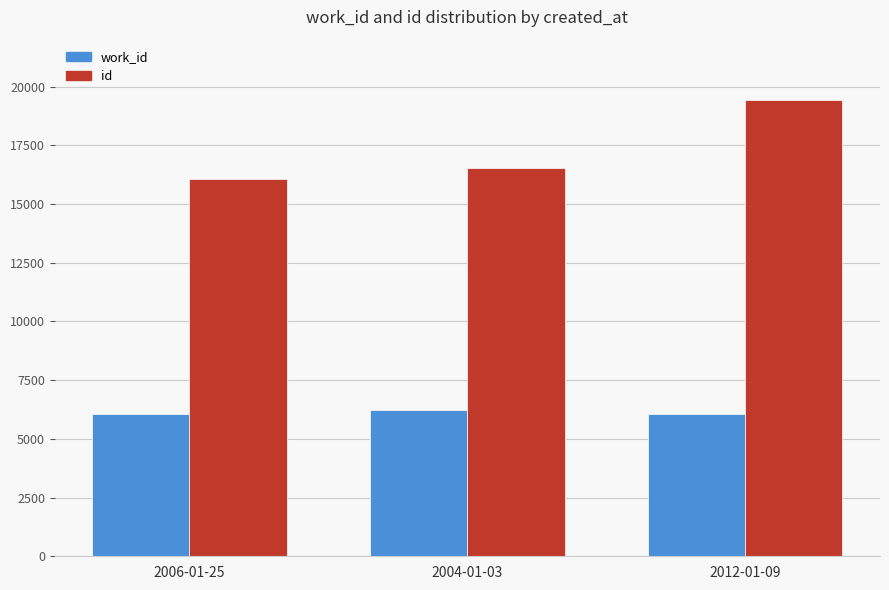

What is the difference between the highest and lowest values at 2004-01-03?

10301